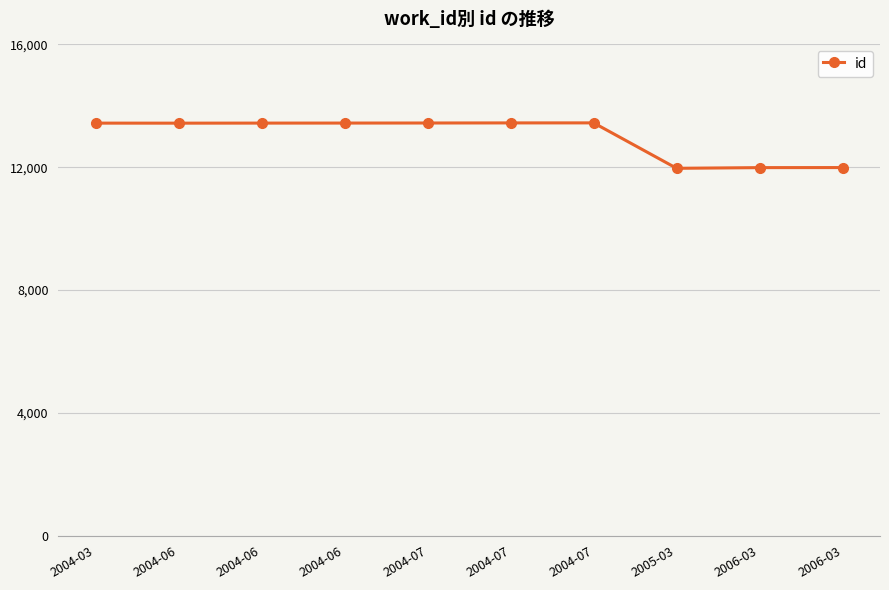

How many data points does each series have?

10